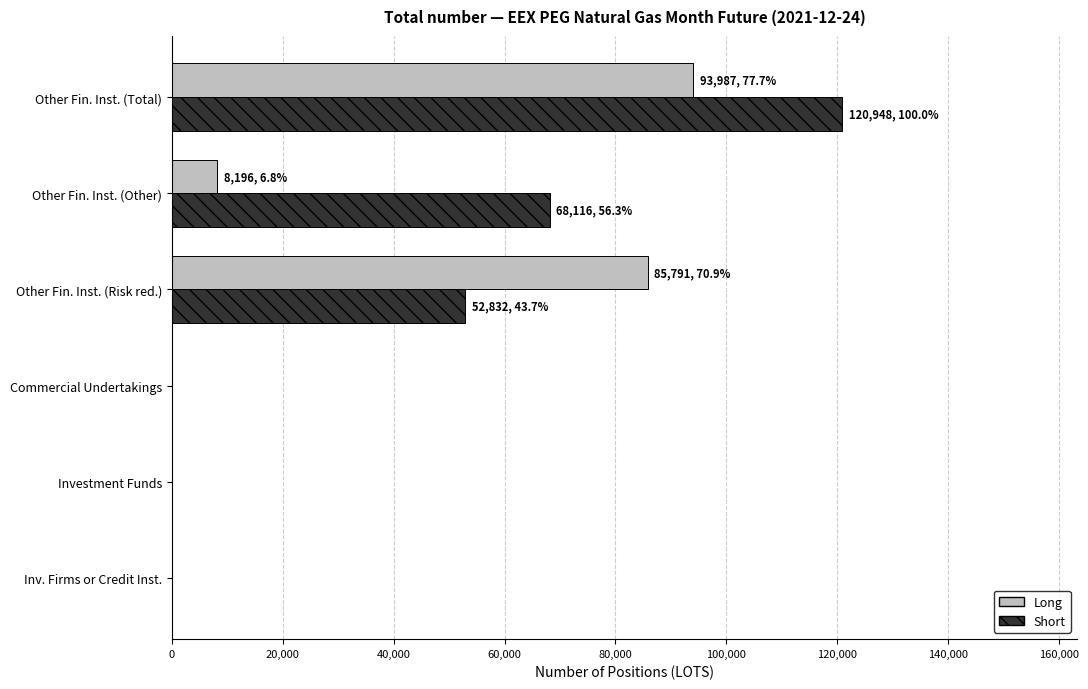

What is the sum of all Short values?

241896